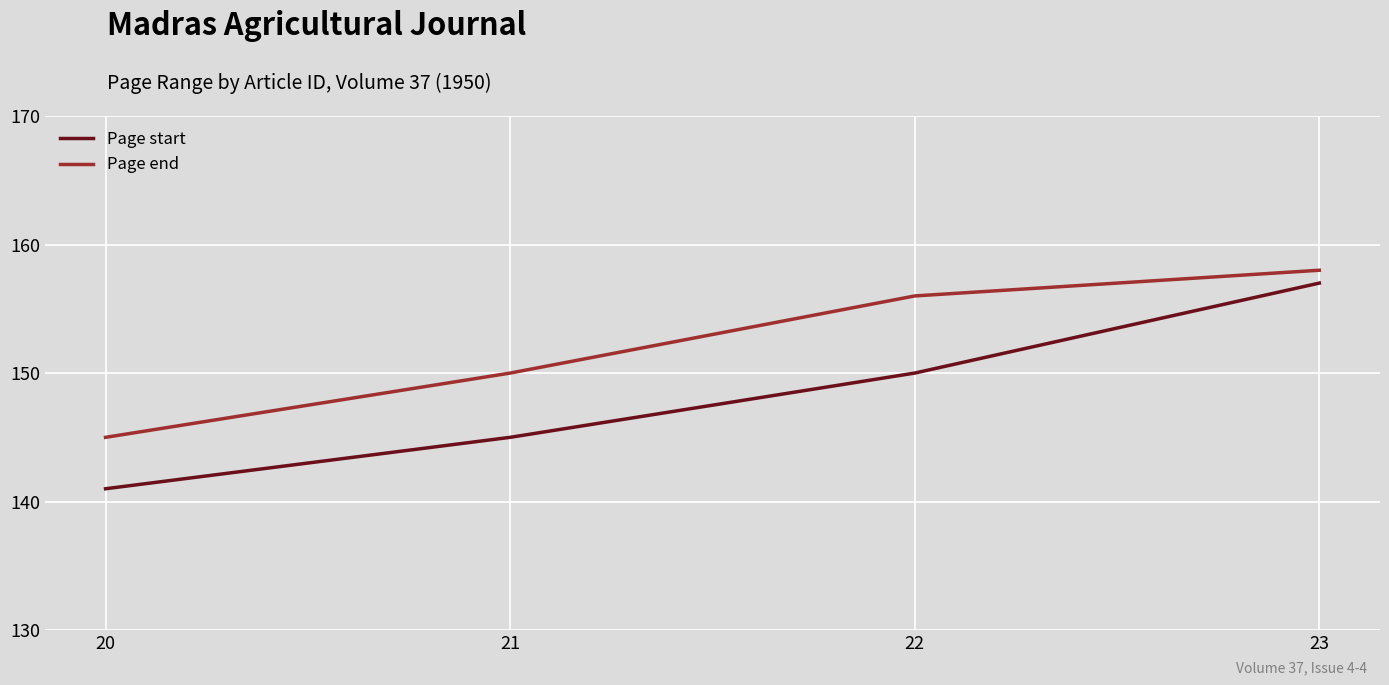

At which category is the sum across all series the highest?

23